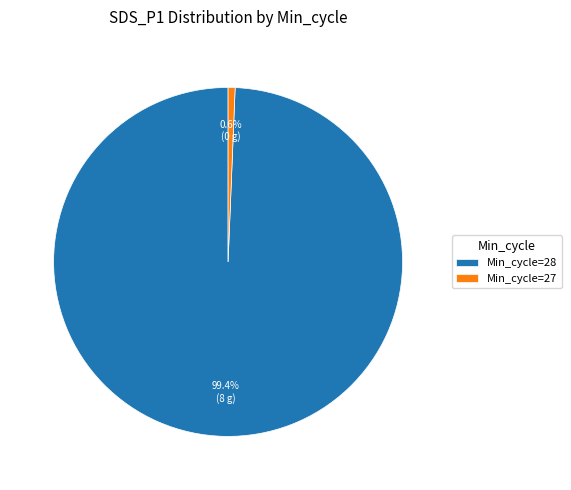

Which slice is the smallest?

Min_cycle=27